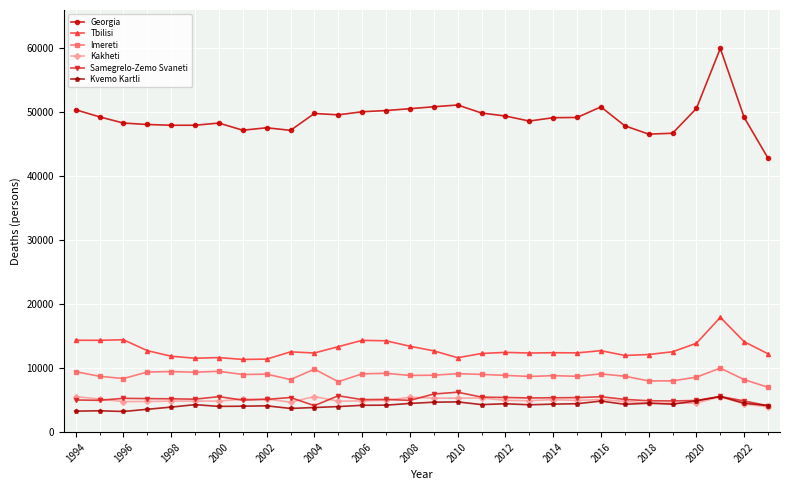

At how many categories does at least one series exceed 35723?

30